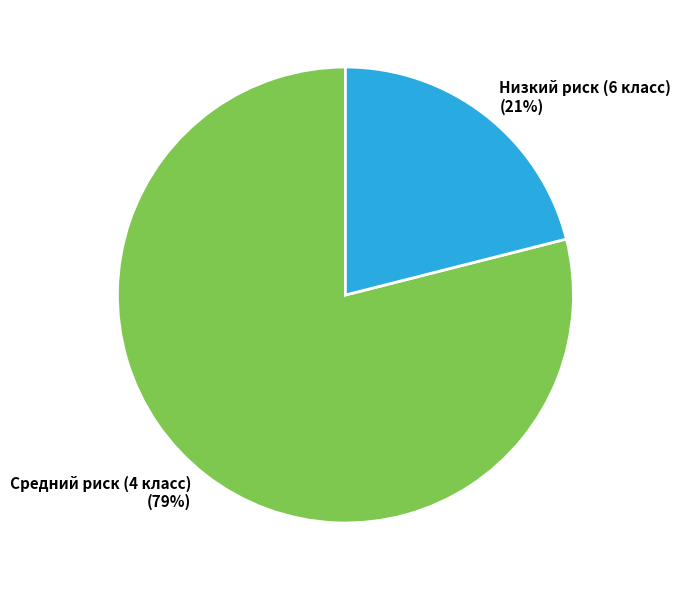

What is the ratio of the value at Средний риск (4 класс) to the value at Низкий риск (6 класс)?

3.8